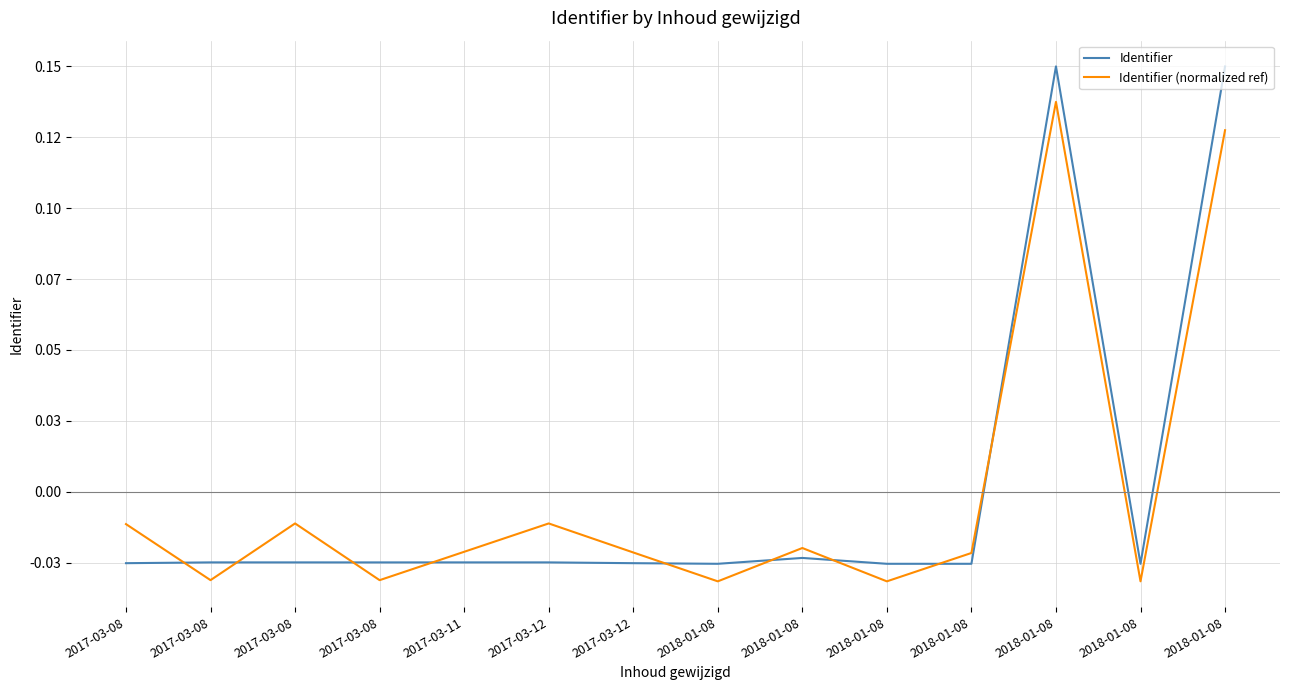

What is the greatest value displayed?

0.1